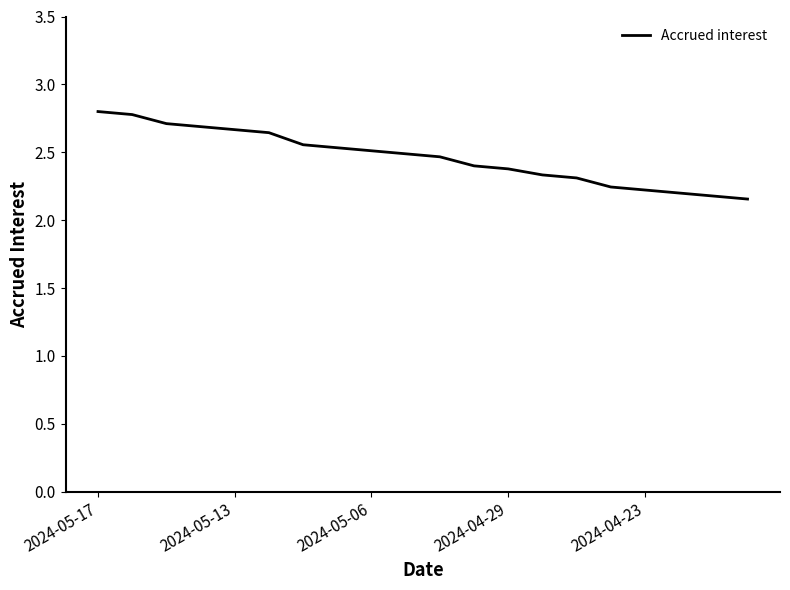

What is the greatest value displayed?

2.8